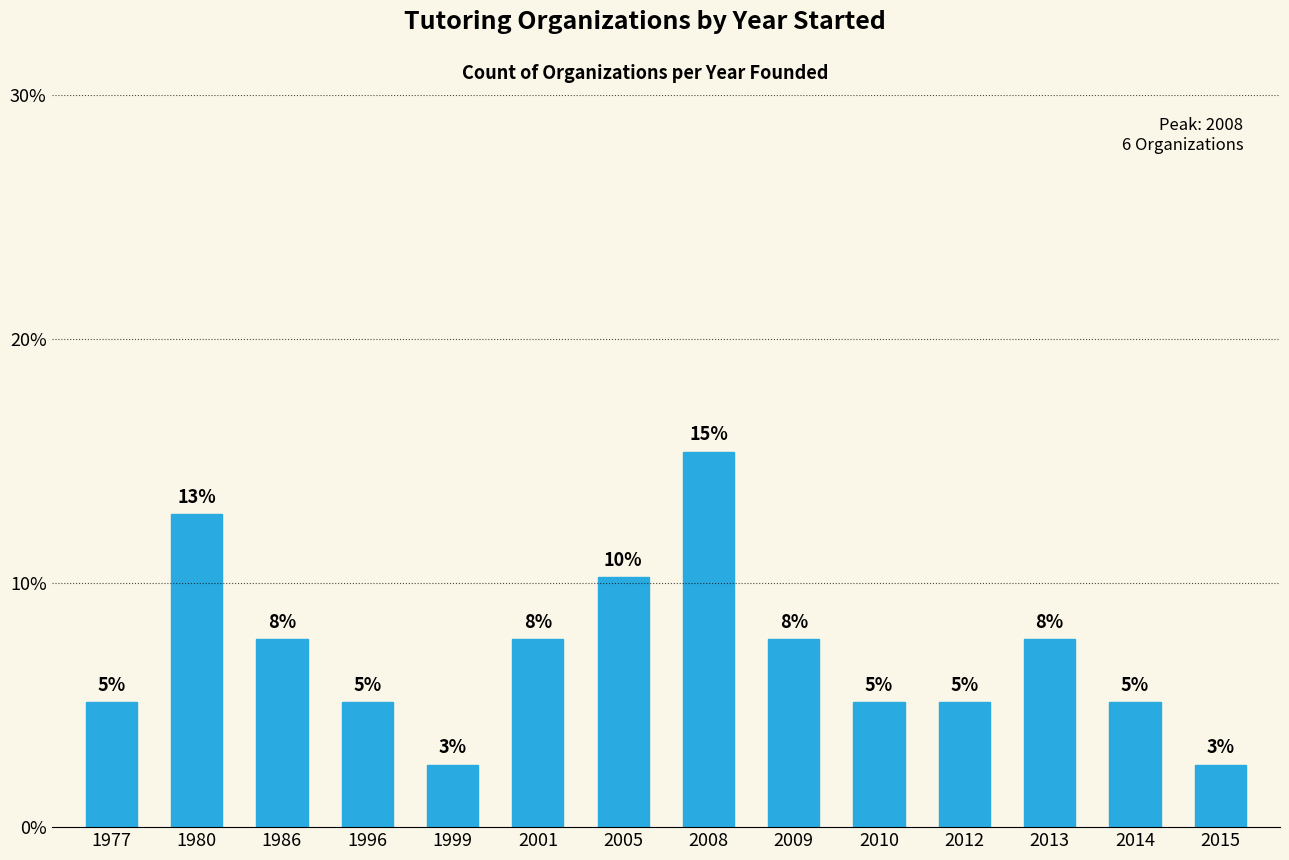

What is the ratio of the value at 1980 to the value at 2001?

1.7